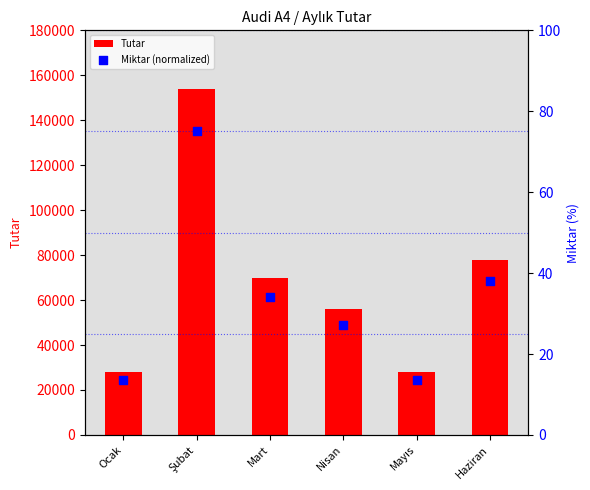

What is the total value across all series at Haziran?

78038.0